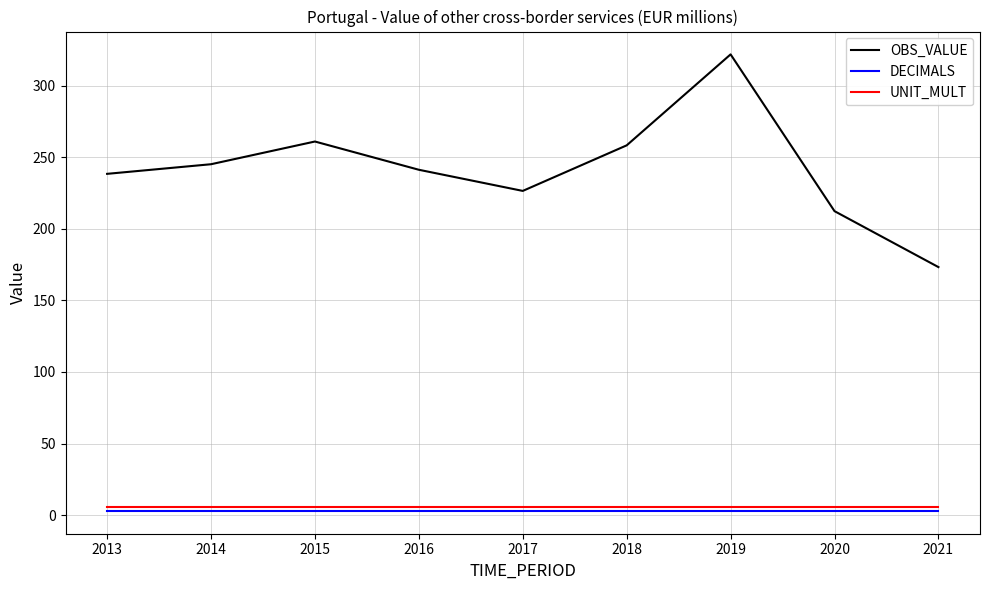

Reading left to right, extract all data points from this chart.

OBS_VALUE: 238.4	245.1	260.9	241.2	226.4	258.3	321.8	212.3	173.2
DECIMALS: 3.0	3.0	3.0	3.0	3.0	3.0	3.0	3.0	3.0
UNIT_MULT: 6.0	6.0	6.0	6.0	6.0	6.0	6.0	6.0	6.0